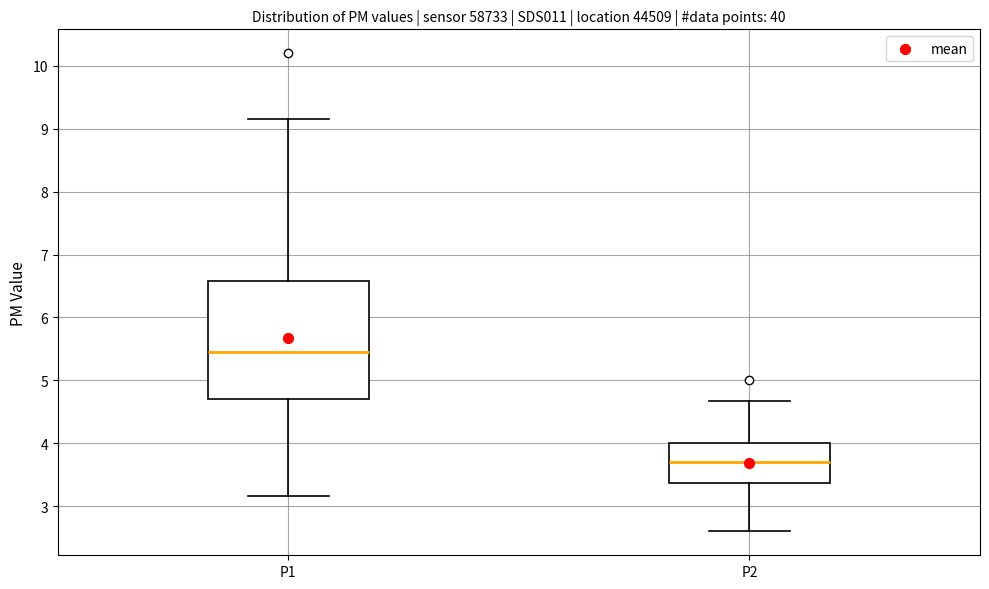

Reading left to right, read every box against the y-axis: the position of its median line, the range the box covers, and the ends of its whiskers. The values are not printed on the chart, so give them approximately, as read against the axis.

P1: median 5.5, box 4.7 to 6.6, whiskers 3.2 to 9.2
P2: median 3.7, box 3.4 to 4.0, whiskers 2.6 to 4.7